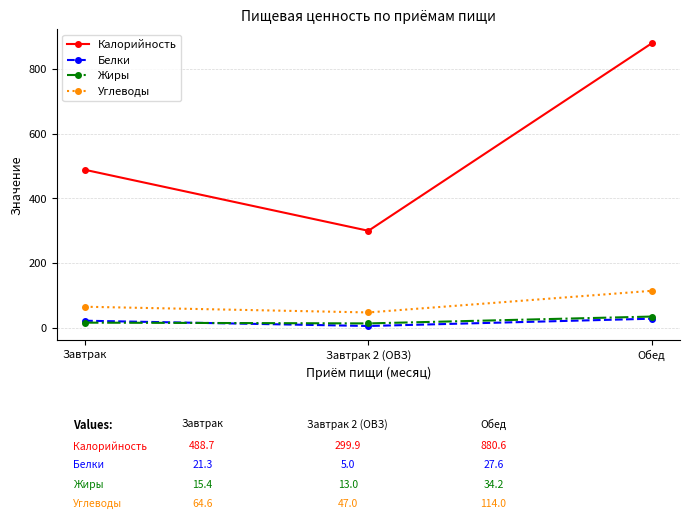

What is the average value of the Жиры series?

20.9